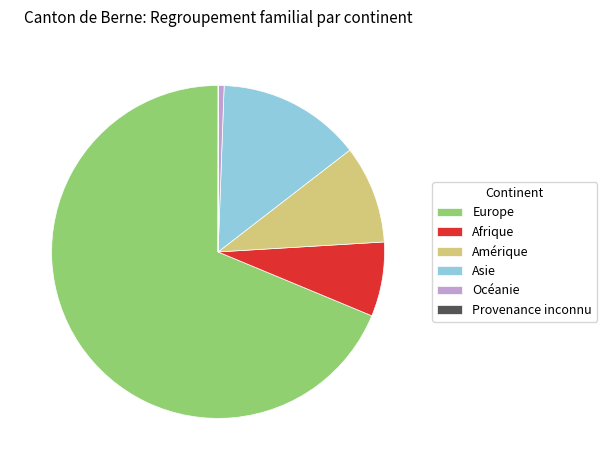

What is the ratio of the value at Asie to the value at Afrique?

1.9